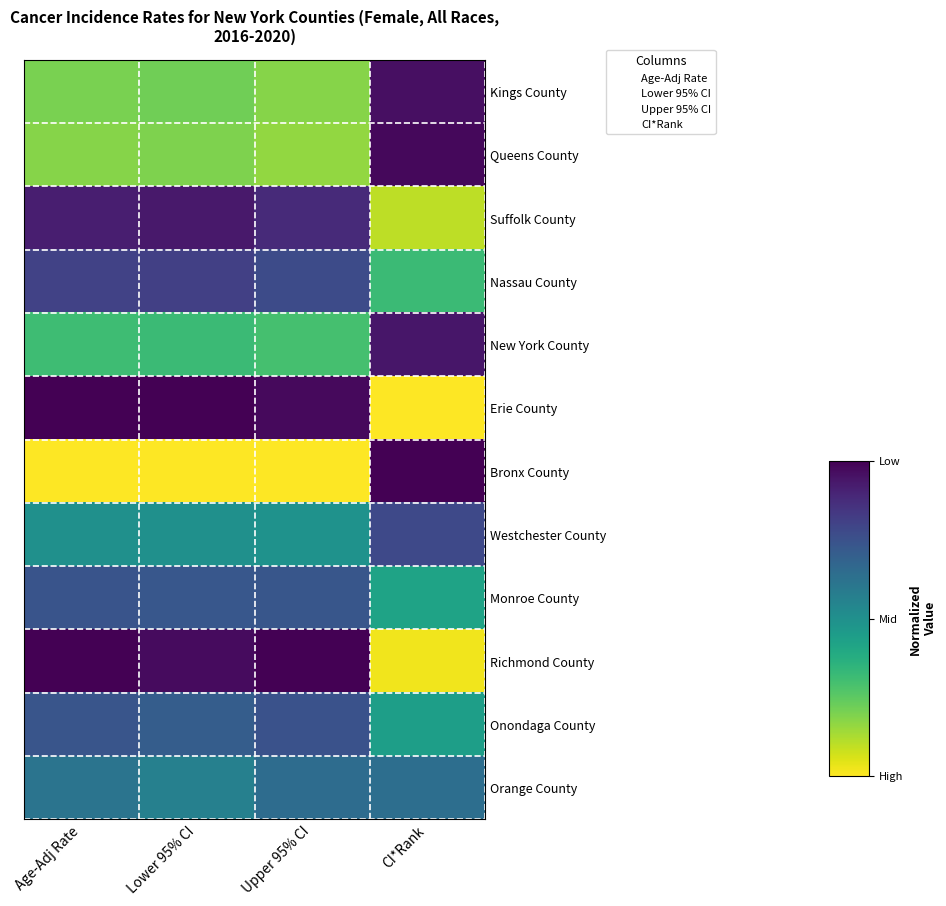

What is the difference between the highest and lowest values at Upper 95% CI?

1.0